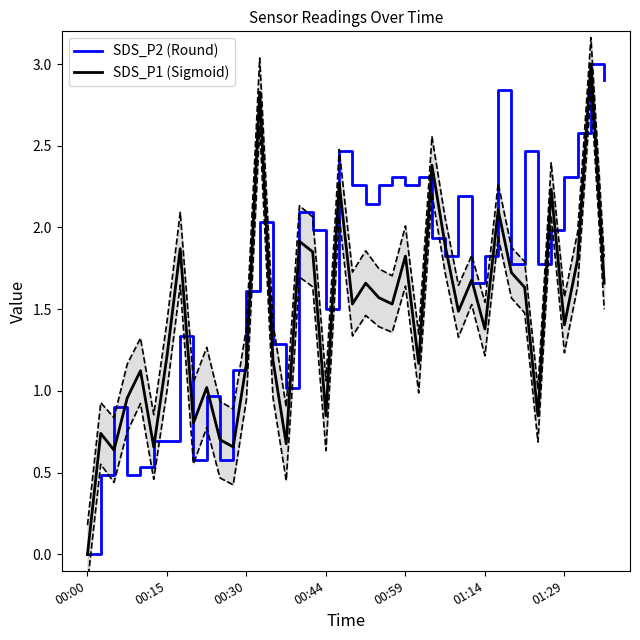

Rank the series by their maximum value, from lowest to highest.

SDS_P2 (Round), SDS_P1 (Sigmoid)